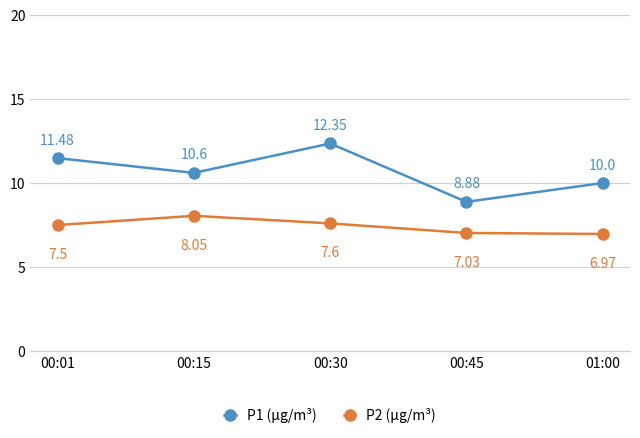

True or false: P2 (µg/m³) and P1 (µg/m³) intersect in this chart.

False